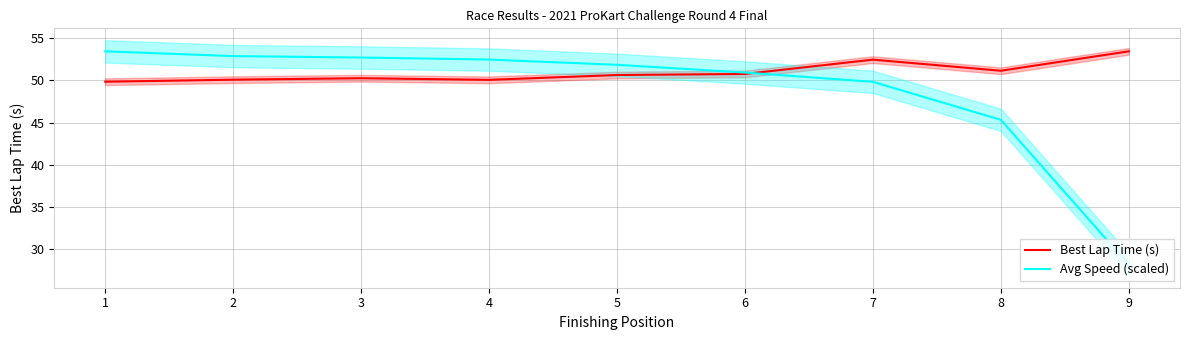

Read the Avg Speed (scaled) value at 5.

51.9